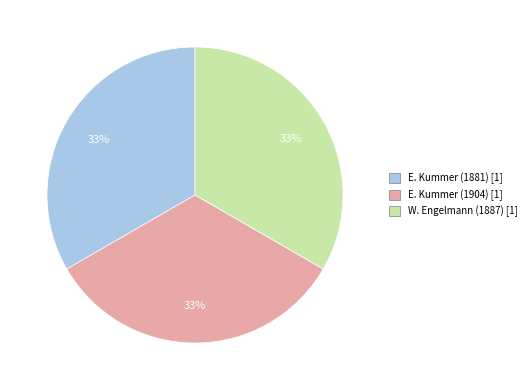

Is E. Kummer (1904) the majority of the pie?

No